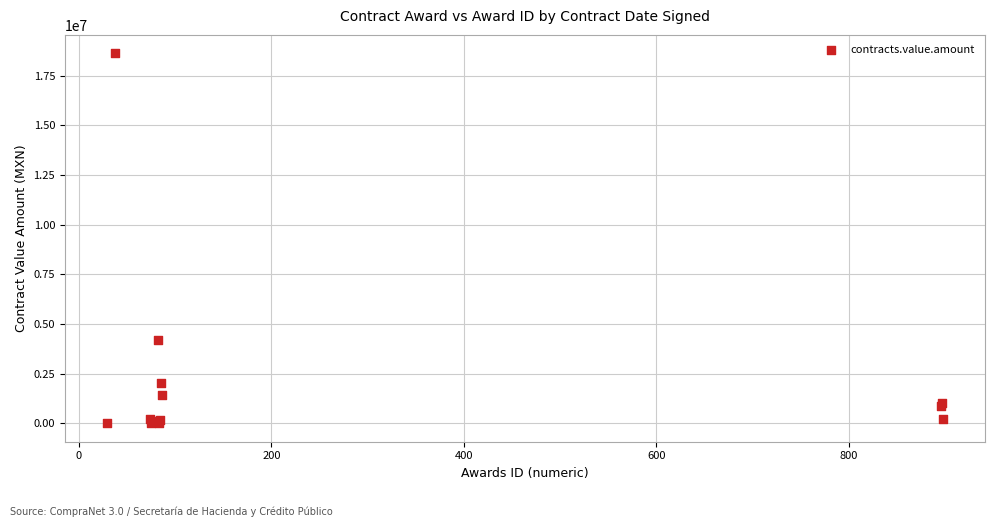

What Y value in the scatter plot is closest to 9310590?

4204979.0